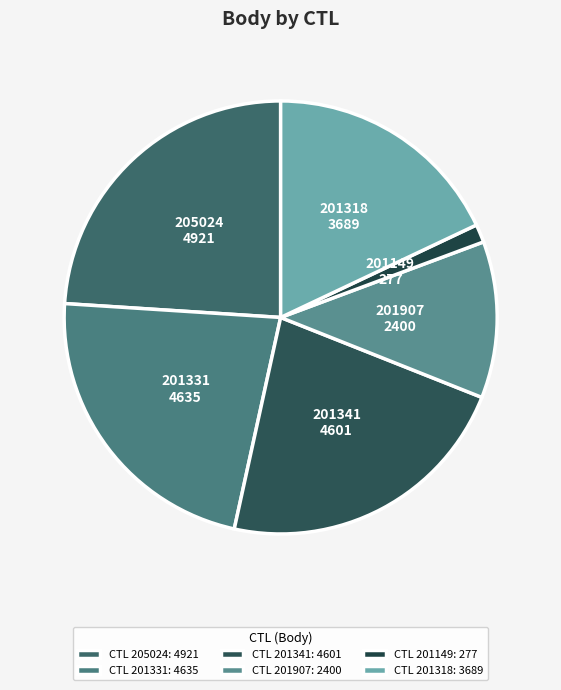

Approximately how many times larger is the value at 201318 compared to 201149?

13.3